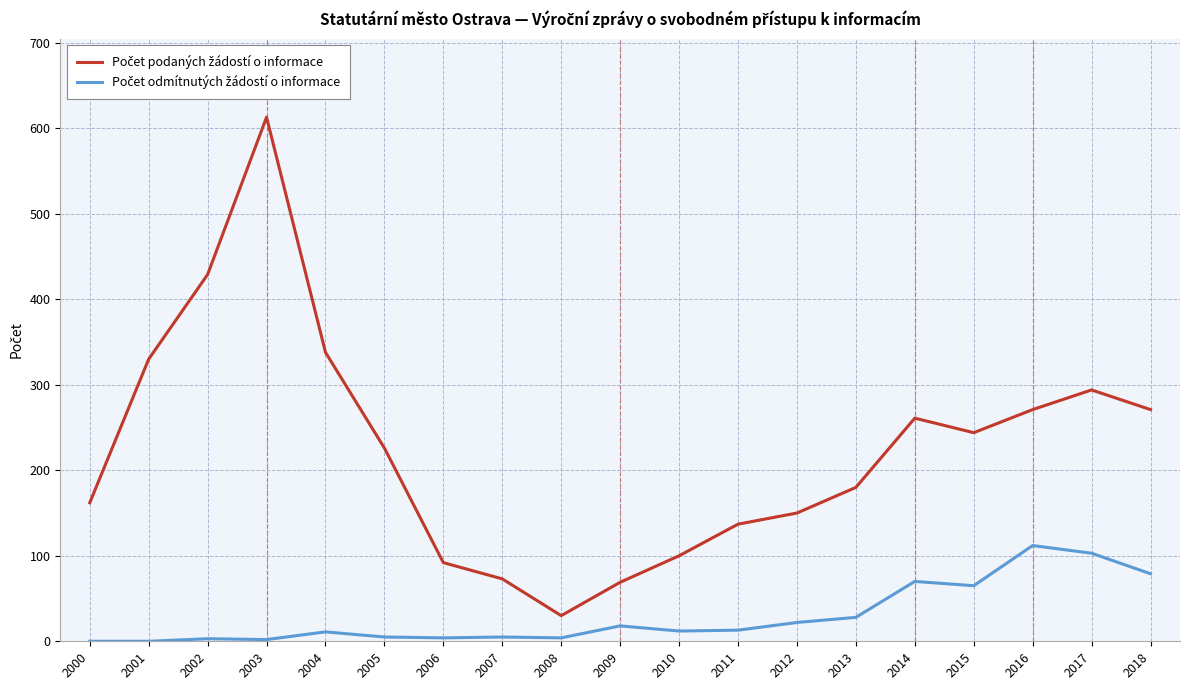

What is the total value across all series at 2001?

330